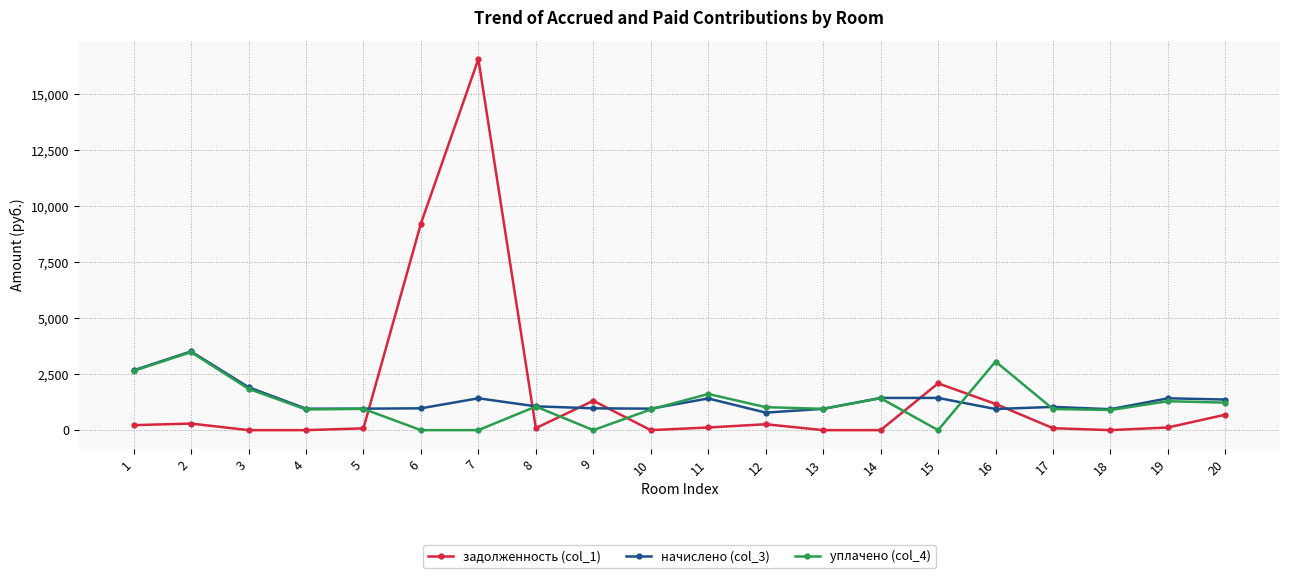

The value of задолженность (col_1) at 9 is 1312.8. True or false?

True